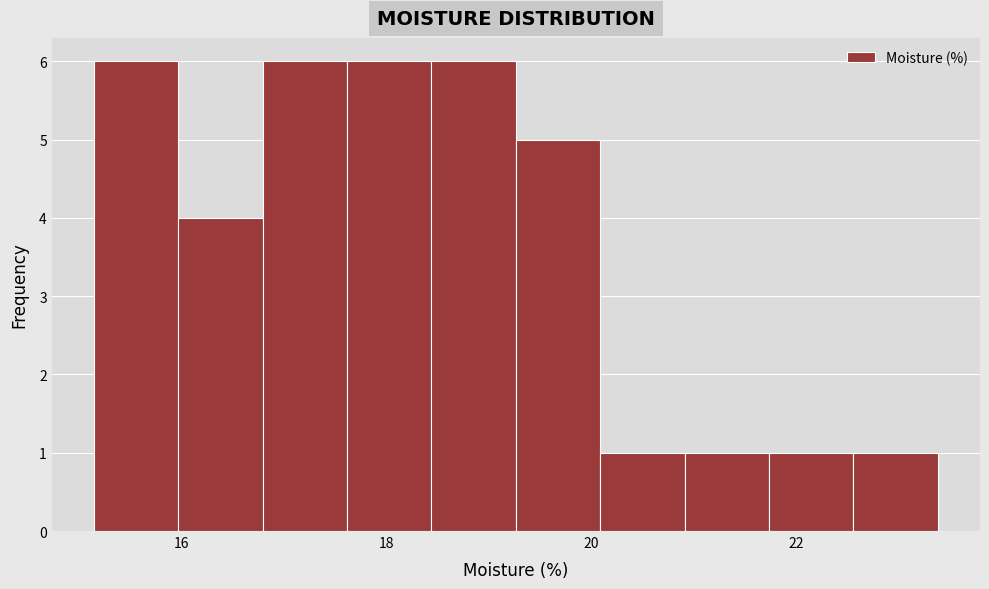

How tall is the bar that spans 22.6 to 23.4 on the x-axis? Neither the bar edges nor the heights are printed on the chart, so give them approximately, as read against the axes.

1